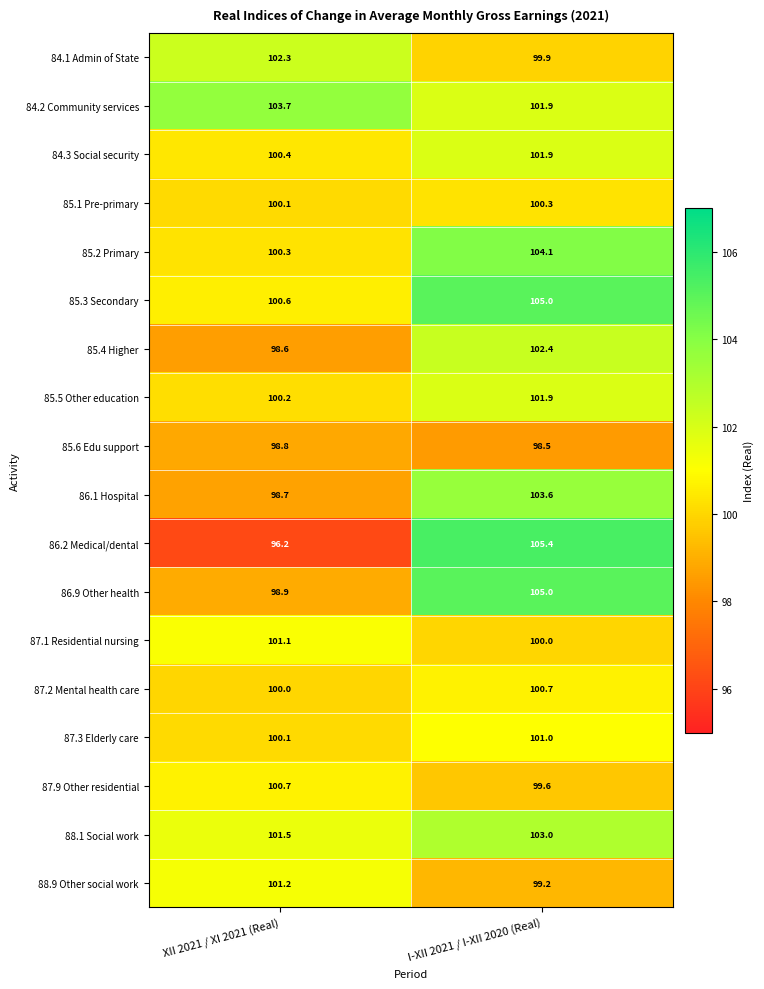

What is the greatest value displayed?

105.4